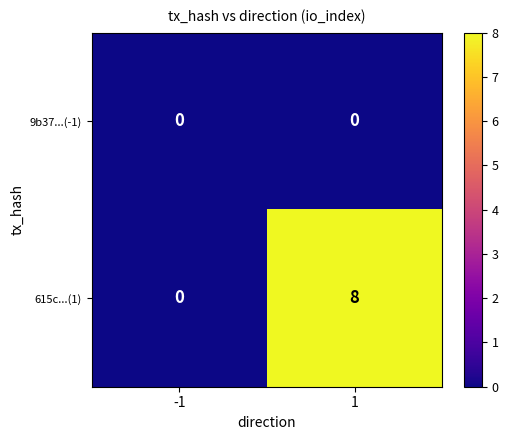

Rank the series by their average value, from highest to lowest.

615c...(1), 9b37...(-1)